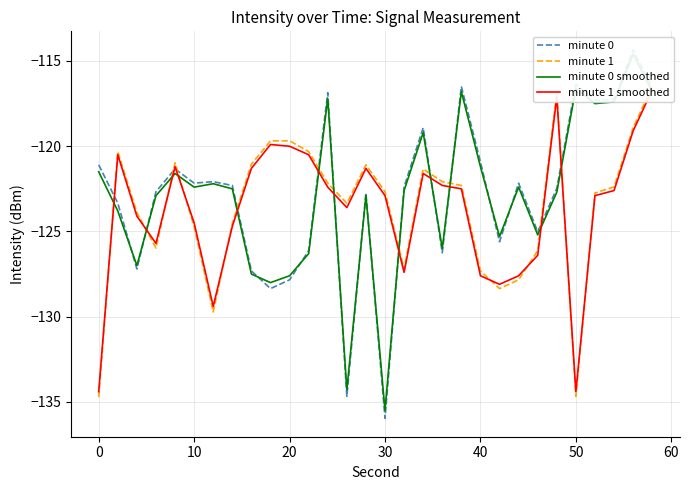

How many interior local valleys does the minute 1 series have?

6